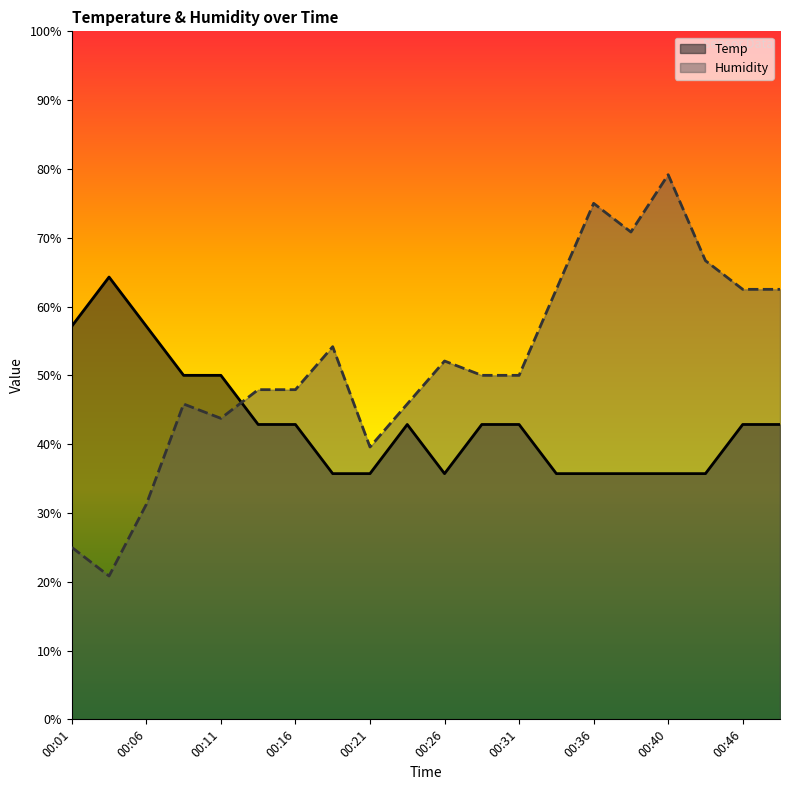

Rank the series at 00:16 from highest to lowest value.

Humidity, Temp